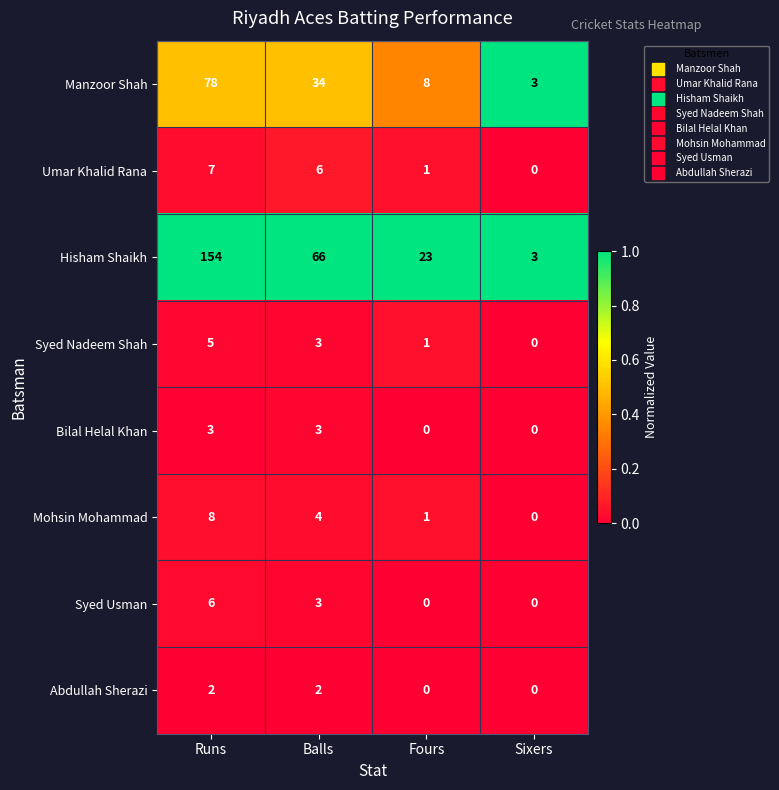

List the series in order of their peak value, highest first.

Hisham Shaikh, Manzoor Shah, Mohsin Mohammad, Umar Khalid Rana, Syed Usman, Syed Nadeem Shah, Bilal Helal Khan, Abdullah Sherazi